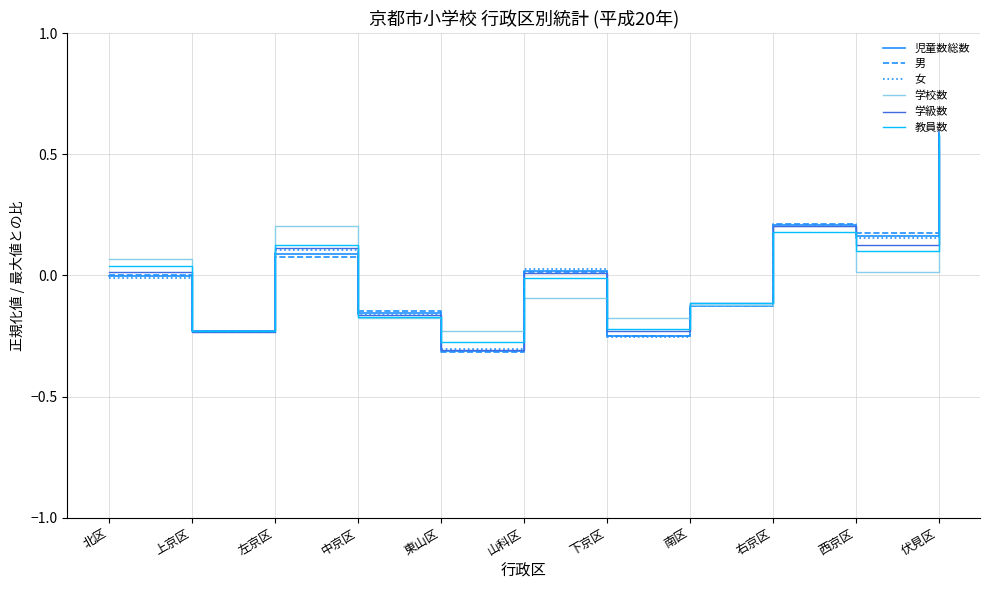

What position from the right is 左京区?

9